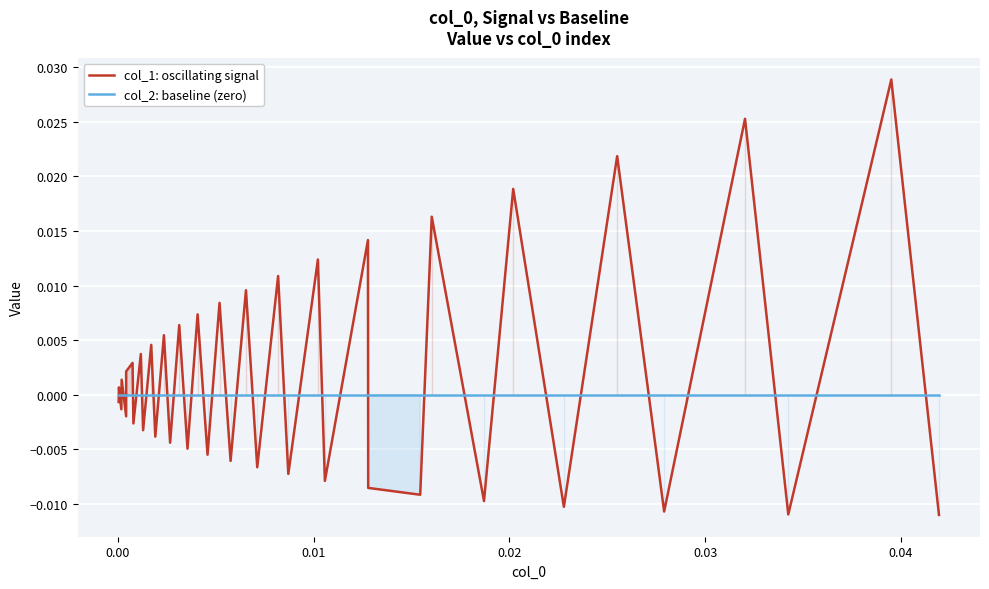

At how many categories does at least one series exceed 0?

19